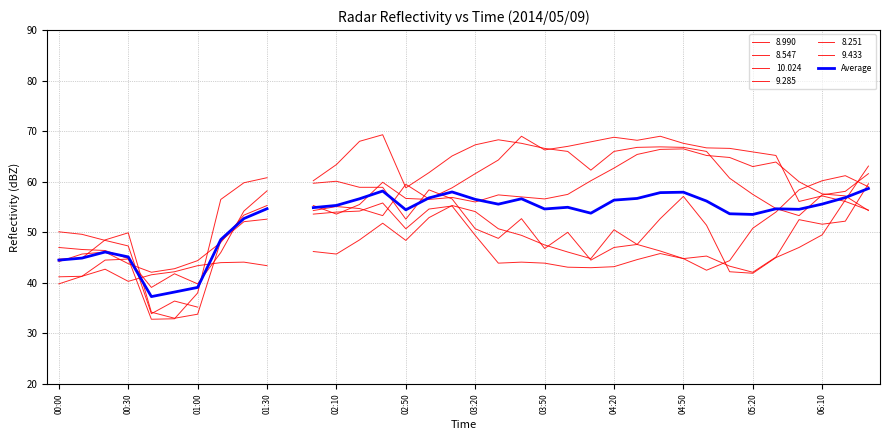

Count the number of values greater than 54.

23